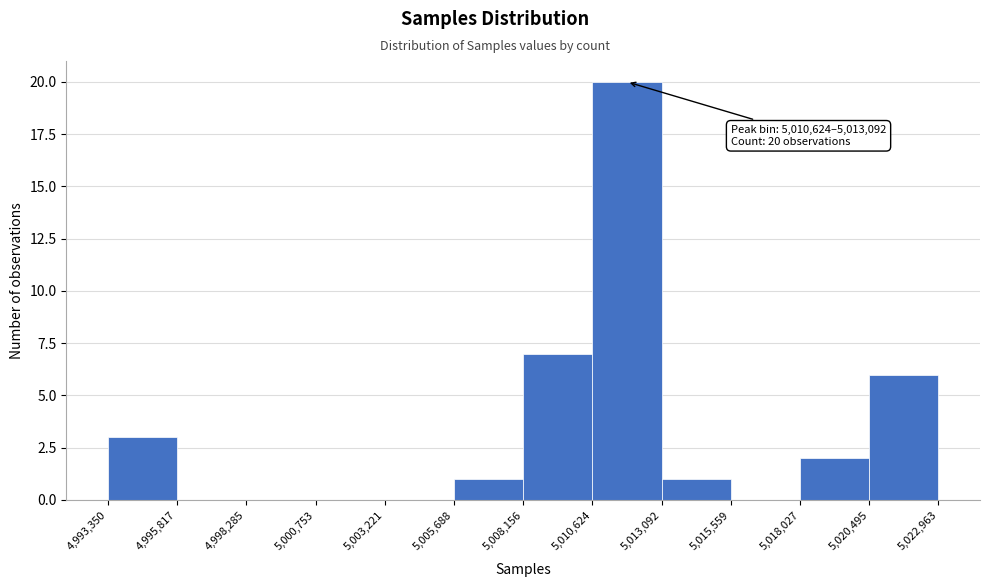

Which range on the x-axis has the tallest bar?

5,010,624 to 5,013,092